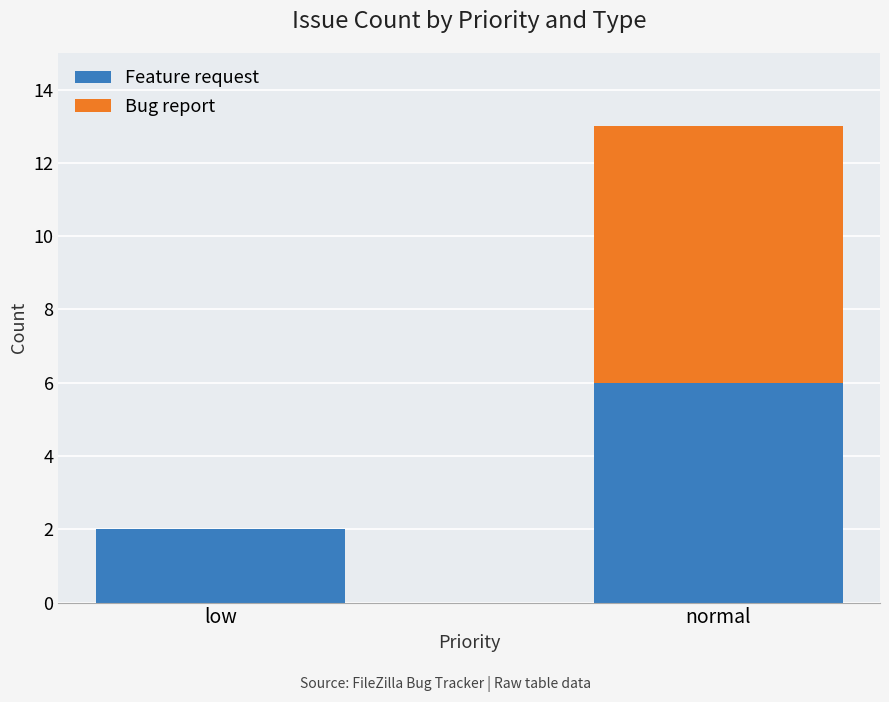

Which category has the highest value in the Feature request series?

normal